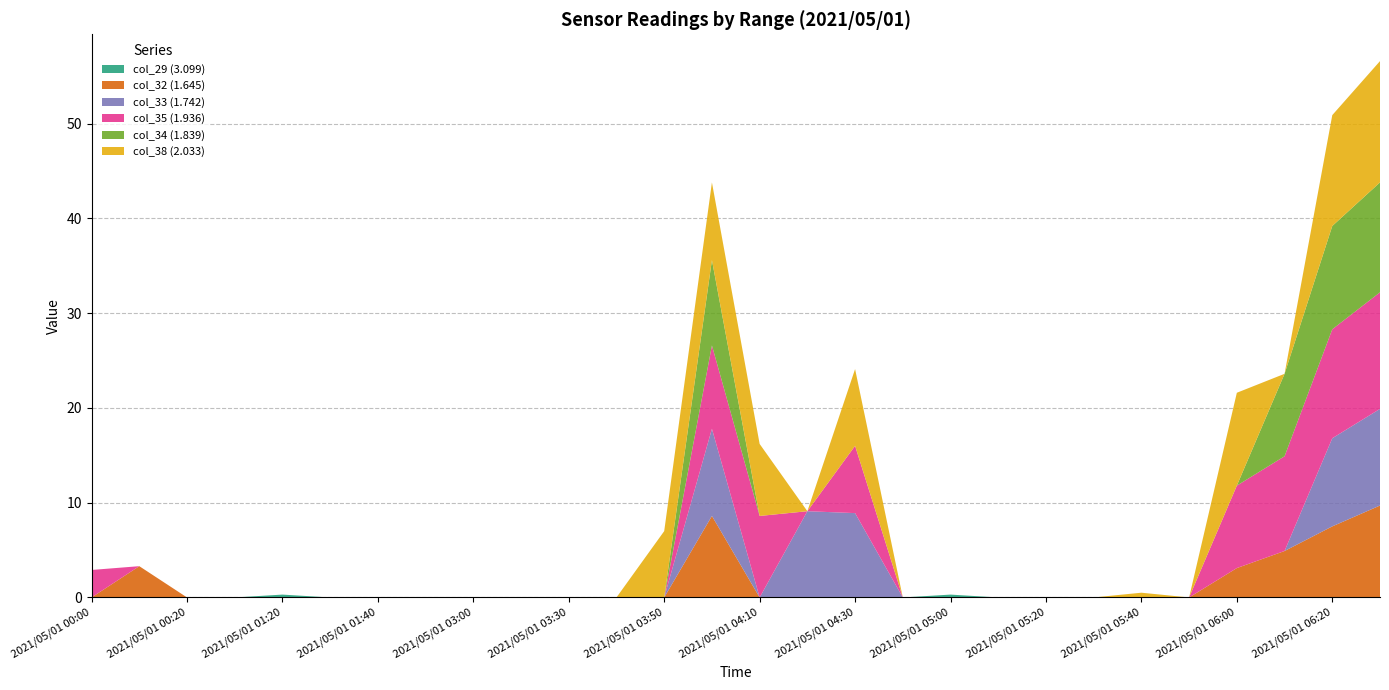

Reading left to right, transcribe all the data shown in this chart.

col_29 (3.099): 2021/05/01 00:00=0.0	2021/05/01 00:10=0.0	2021/05/01 00:20=0.0	2021/05/01 00:30=0.0	2021/05/01 01:20=0.3	2021/05/01 01:30=0.0	2021/05/01 01:40=0.0	2021/05/01 02:40=0.0	2021/05/01 03:00=0.0	2021/05/01 03:20=0.0	2021/05/01 03:30=0.0	2021/05/01 03:40=0.0	2021/05/01 03:50=0.0	2021/05/01 04:00=0.0	2021/05/01 04:10=0.0	2021/05/01 04:20=0.0	2021/05/01 04:30=0.0	2021/05/01 04:50=0.0	2021/05/01 05:00=0.3	2021/05/01 05:10=0.0	2021/05/01 05:20=0.0	2021/05/01 05:30=0.0	2021/05/01 05:40=0.0	2021/05/01 05:50=0.0	2021/05/01 06:00=0.0	2021/05/01 06:10=0.0	2021/05/01 06:20=0.0	2021/05/01 06:30=0.0
col_32 (1.645): 2021/05/01 00:00=0.0	2021/05/01 00:10=3.3	2021/05/01 00:20=0.0	2021/05/01 00:30=0.0	2021/05/01 01:20=0.0	2021/05/01 01:30=0.0	2021/05/01 01:40=0.0	2021/05/01 02:40=0.0	2021/05/01 03:00=0.0	2021/05/01 03:20=0.0	2021/05/01 03:30=0.0	2021/05/01 03:40=0.0	2021/05/01 03:50=0.0	2021/05/01 04:00=8.6	2021/05/01 04:10=0.0	2021/05/01 04:20=0.0	2021/05/01 04:30=0.0	2021/05/01 04:50=0.0	2021/05/01 05:00=0.0	2021/05/01 05:10=0.0	2021/05/01 05:20=0.0	2021/05/01 05:30=0.0	2021/05/01 05:40=0.0	2021/05/01 05:50=0.0	2021/05/01 06:00=3.1	2021/05/01 06:10=4.9	2021/05/01 06:20=7.5	2021/05/01 06:30=9.7
col_33 (1.742): 2021/05/01 00:00=0.0	2021/05/01 00:10=0.0	2021/05/01 00:20=0.0	2021/05/01 00:30=0.0	2021/05/01 01:20=0.0	2021/05/01 01:30=0.0	2021/05/01 01:40=0.0	2021/05/01 02:40=0.0	2021/05/01 03:00=0.0	2021/05/01 03:20=0.0	2021/05/01 03:30=0.0	2021/05/01 03:40=0.0	2021/05/01 03:50=0.0	2021/05/01 04:00=9.2	2021/05/01 04:10=0.0	2021/05/01 04:20=9.1	2021/05/01 04:30=8.9	2021/05/01 04:50=0.0	2021/05/01 05:00=0.0	2021/05/01 05:10=0.0	2021/05/01 05:20=0.0	2021/05/01 05:30=0.0	2021/05/01 05:40=0.0	2021/05/01 05:50=0.0	2021/05/01 06:00=0.0	2021/05/01 06:10=0.0	2021/05/01 06:20=9.3	2021/05/01 06:30=10.2
col_35 (1.936): 2021/05/01 00:00=2.9	2021/05/01 00:10=0.0	2021/05/01 00:20=0.0	2021/05/01 00:30=0.0	2021/05/01 01:20=0.0	2021/05/01 01:30=0.0	2021/05/01 01:40=0.0	2021/05/01 02:40=0.0	2021/05/01 03:00=0.0	2021/05/01 03:20=0.0	2021/05/01 03:30=0.0	2021/05/01 03:40=0.0	2021/05/01 03:50=0.0	2021/05/01 04:00=8.8	2021/05/01 04:10=8.6	2021/05/01 04:20=0.0	2021/05/01 04:30=7.1	2021/05/01 04:50=0.0	2021/05/01 05:00=0.0	2021/05/01 05:10=0.0	2021/05/01 05:20=0.0	2021/05/01 05:30=0.0	2021/05/01 05:40=0.0	2021/05/01 05:50=0.0	2021/05/01 06:00=8.7	2021/05/01 06:10=10.0	2021/05/01 06:20=11.5	2021/05/01 06:30=12.3
col_34 (1.839): 2021/05/01 00:00=0.0	2021/05/01 00:10=0.0	2021/05/01 00:20=0.0	2021/05/01 00:30=0.0	2021/05/01 01:20=0.0	2021/05/01 01:30=0.0	2021/05/01 01:40=0.0	2021/05/01 02:40=0.0	2021/05/01 03:00=0.0	2021/05/01 03:20=0.0	2021/05/01 03:30=0.0	2021/05/01 03:40=0.0	2021/05/01 03:50=0.0	2021/05/01 04:00=9.0	2021/05/01 04:10=0.0	2021/05/01 04:20=0.0	2021/05/01 04:30=0.0	2021/05/01 04:50=0.0	2021/05/01 05:00=0.0	2021/05/01 05:10=0.0	2021/05/01 05:20=0.0	2021/05/01 05:30=0.0	2021/05/01 05:40=0.0	2021/05/01 05:50=0.0	2021/05/01 06:00=0.0	2021/05/01 06:10=8.7	2021/05/01 06:20=10.9	2021/05/01 06:30=11.6
col_38 (2.033): 2021/05/01 00:00=0.0	2021/05/01 00:10=0.0	2021/05/01 00:20=0.0	2021/05/01 00:30=0.0	2021/05/01 01:20=0.0	2021/05/01 01:30=0.0	2021/05/01 01:40=0.0	2021/05/01 02:40=0.0	2021/05/01 03:00=0.0	2021/05/01 03:20=0.0	2021/05/01 03:30=0.0	2021/05/01 03:40=0.0	2021/05/01 03:50=7.0	2021/05/01 04:00=8.2	2021/05/01 04:10=7.6	2021/05/01 04:20=0.0	2021/05/01 04:30=8.1	2021/05/01 04:50=0.0	2021/05/01 05:00=0.0	2021/05/01 05:10=0.0	2021/05/01 05:20=0.0	2021/05/01 05:30=0.0	2021/05/01 05:40=0.5	2021/05/01 05:50=0.0	2021/05/01 06:00=9.8	2021/05/01 06:10=0.0	2021/05/01 06:20=11.7	2021/05/01 06:30=12.8